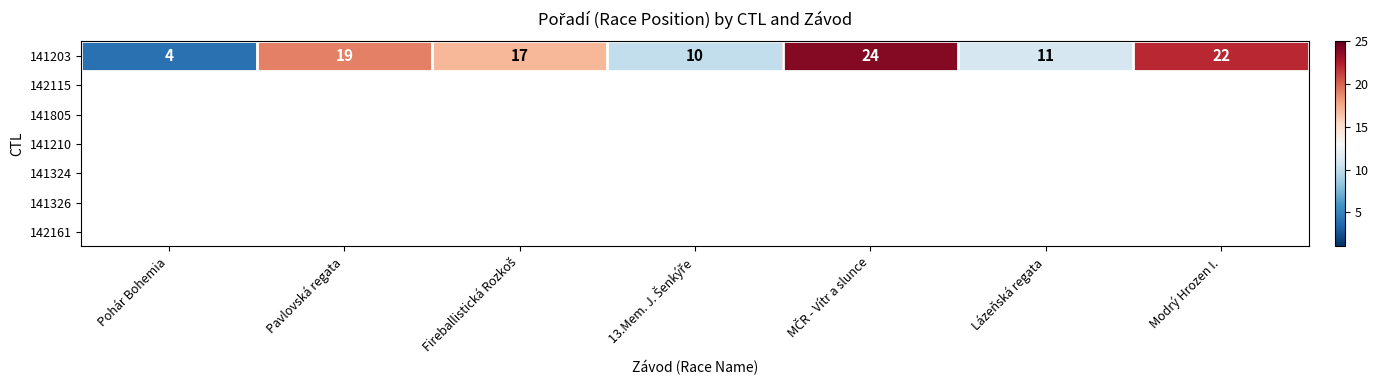

What is the change in value from Fireballistická Rozkoš to Modrý Hrozen I.?

+5